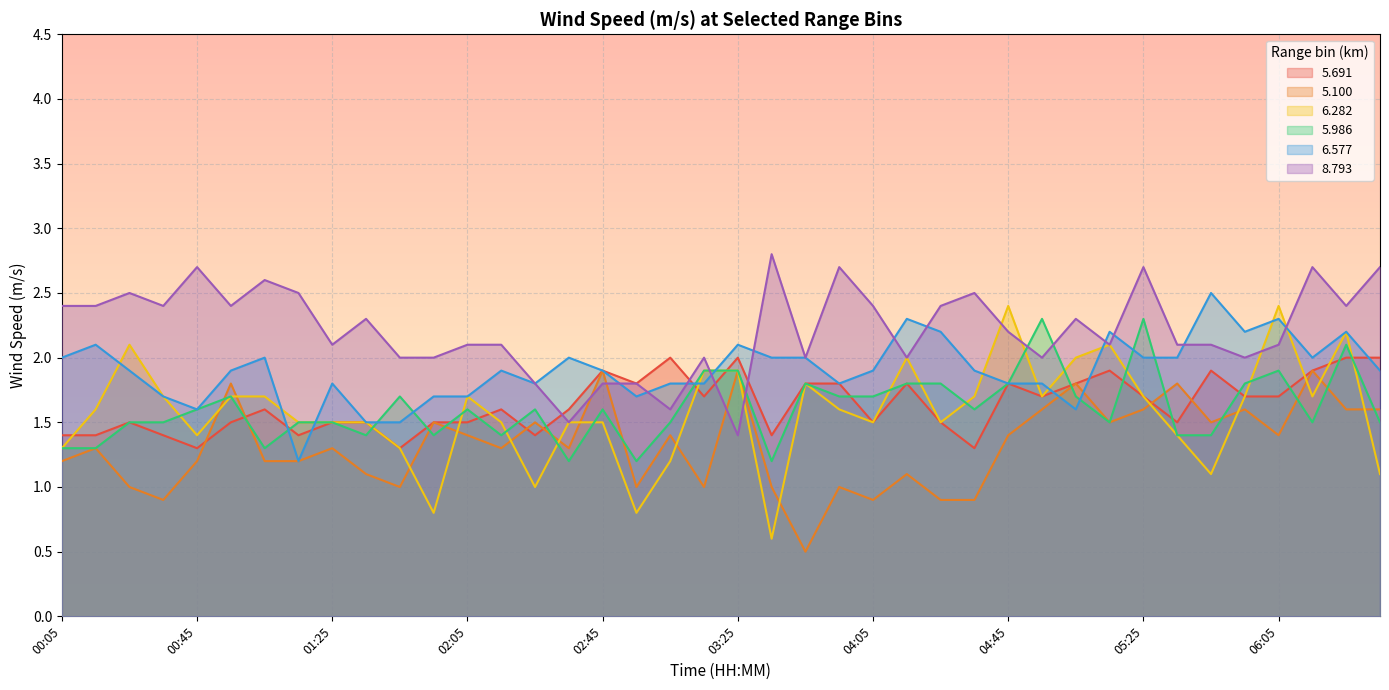

At which category does 5.691 reach its first local peak?

00:25